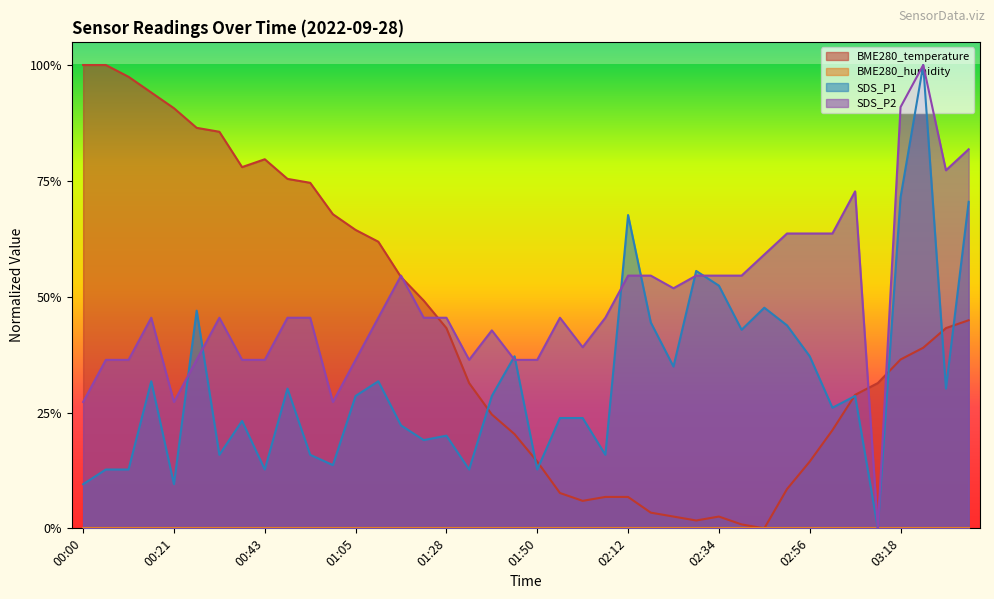

The value of SDS_P1 at 01:16 is 0.4. True or false?

False